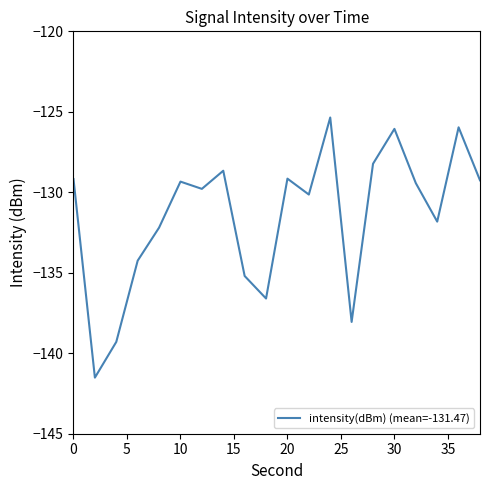

Count the number of data series in this chart.

1